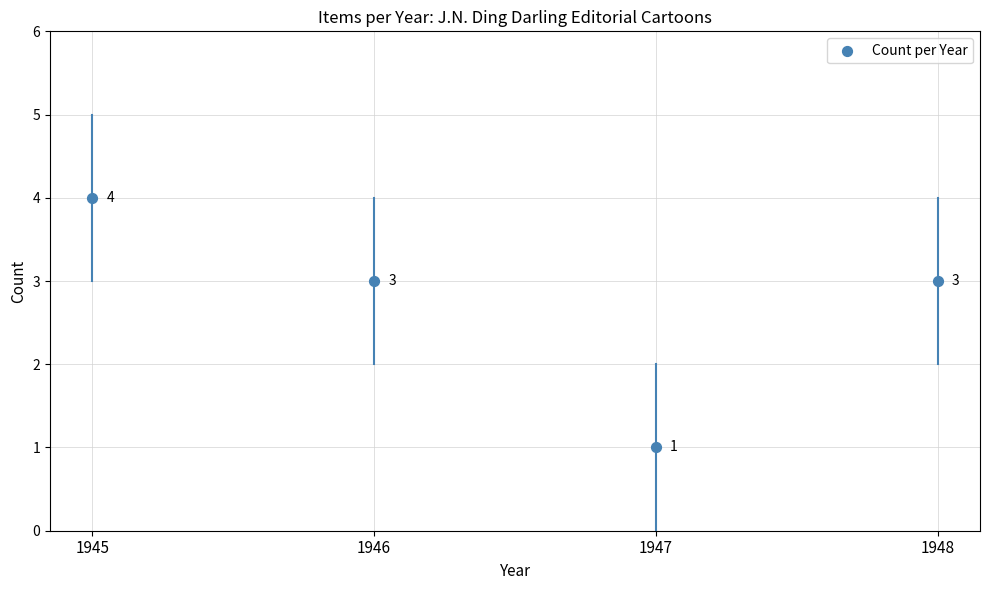

What is the average Y value?

3